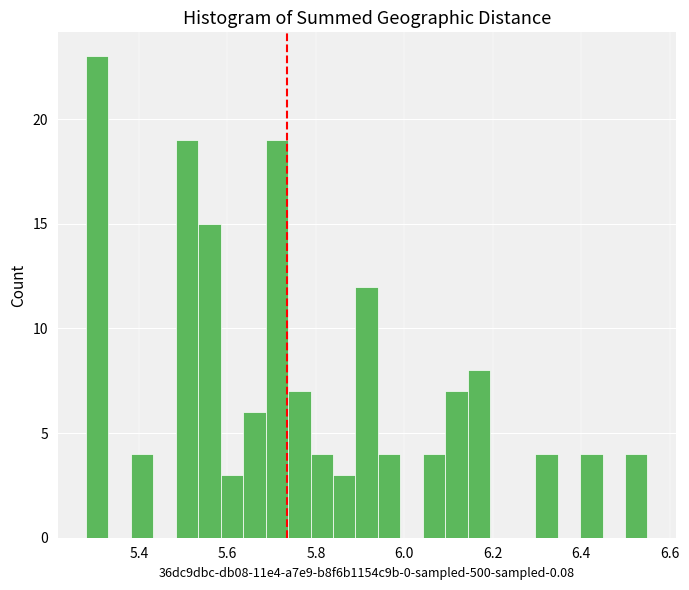

Read against the x-axis, roughly where is the centre of the tallest bar?

5.30